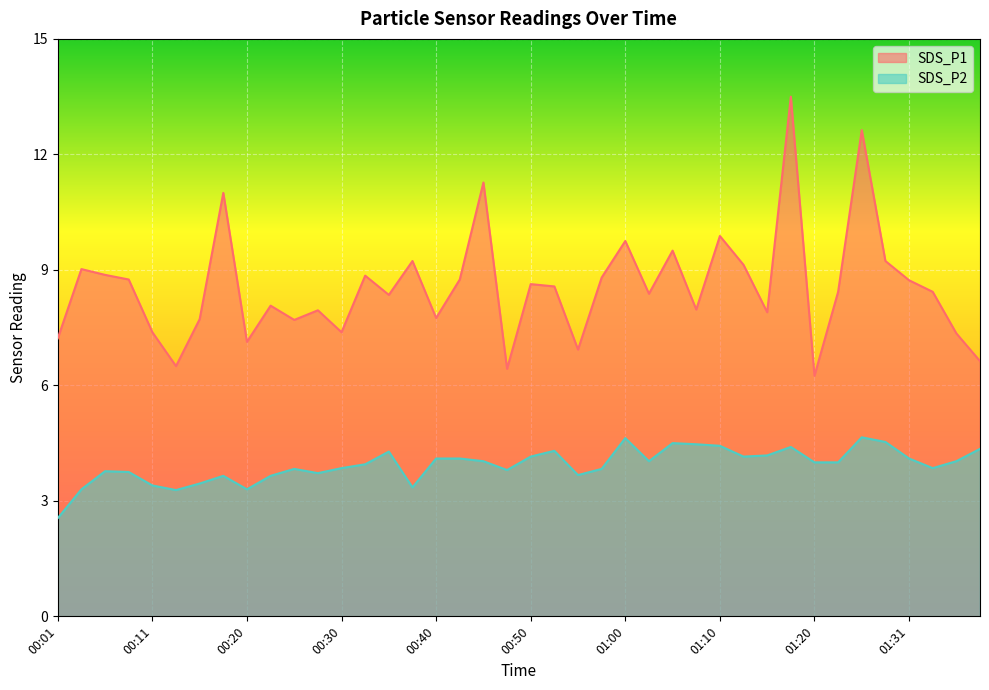

What position from the left is 00:47?

20